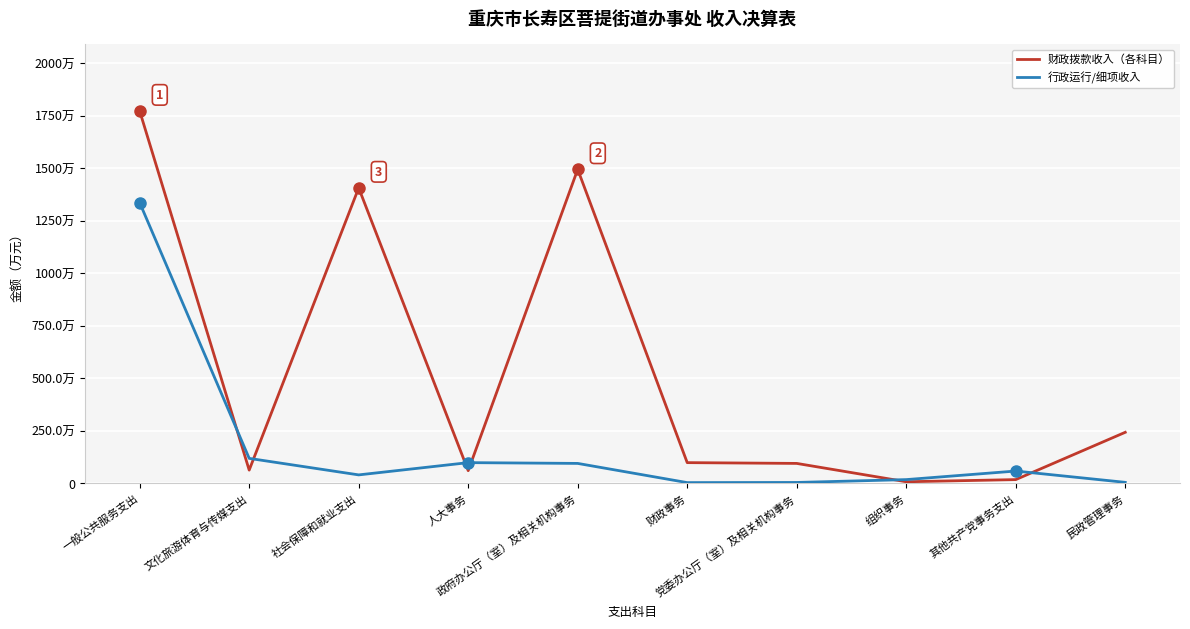

After their last crossing, which series has the higher values: 行政运行/细项收入 or 财政拨款收入（各科目）?

财政拨款收入（各科目）